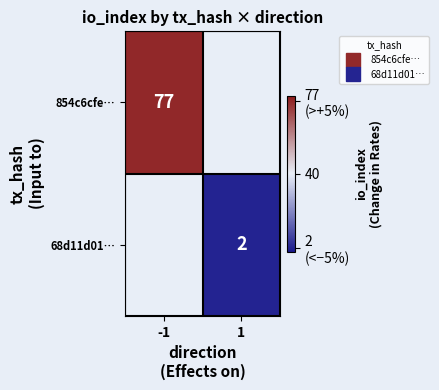

Which label corresponds to the largest value in the chart?

-1